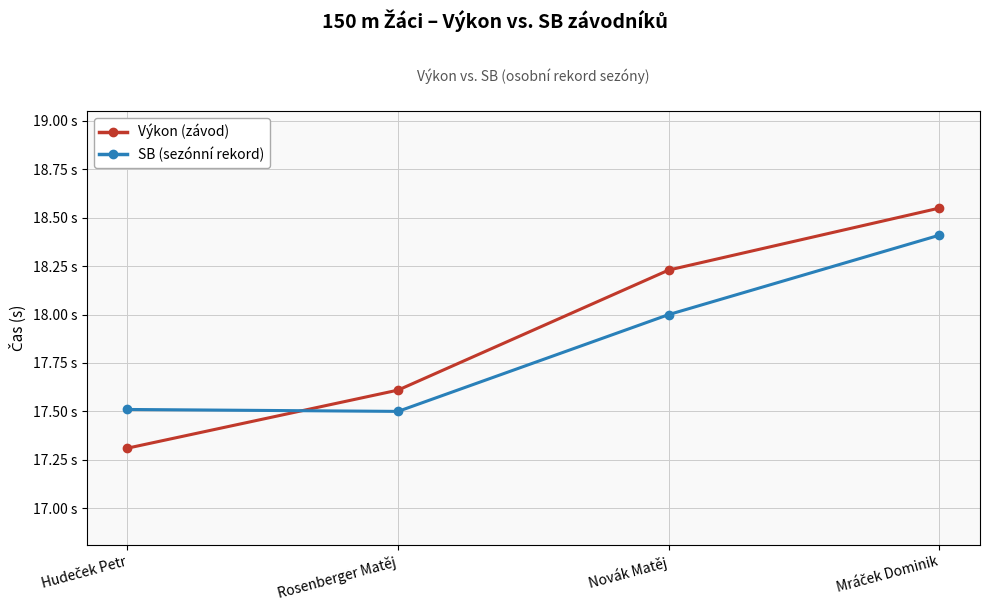

Does the chart have visible grid lines?

Yes